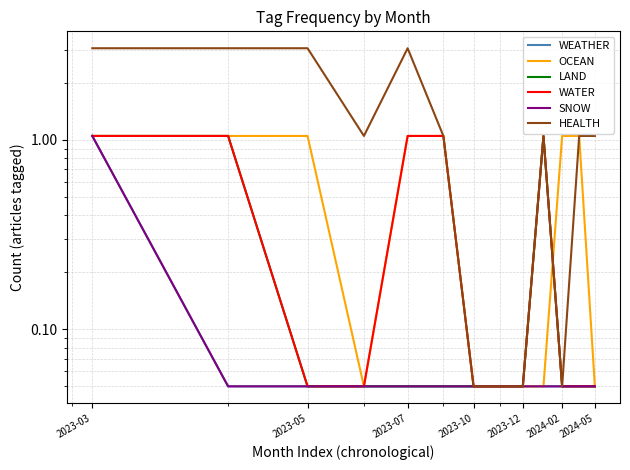

Which series has the largest total across all categories?

HEALTH